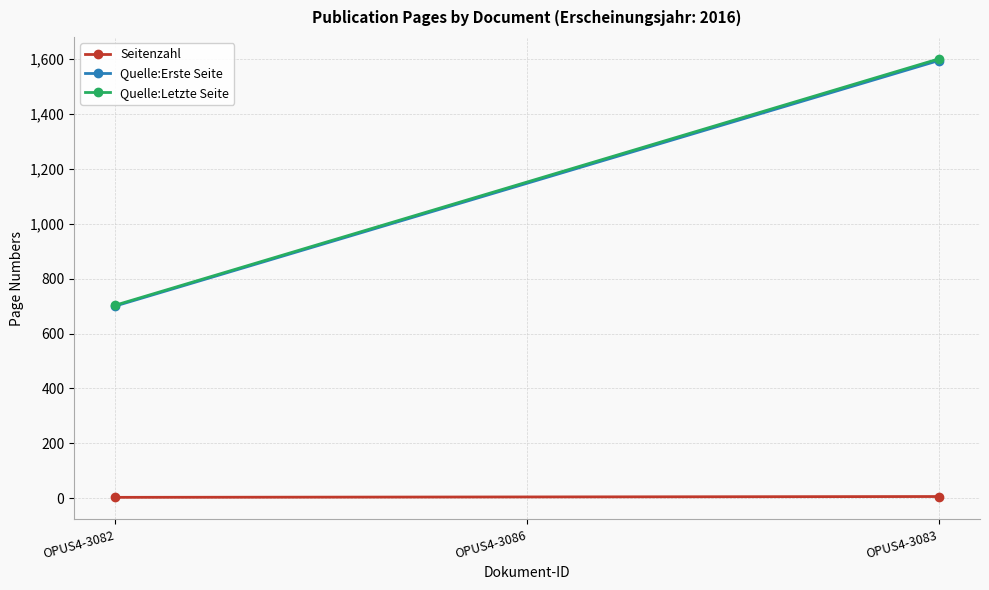

Rank the series at OPUS4-3083 from highest to lowest value.

Quelle:Letzte Seite, Quelle:Erste Seite, Seitenzahl